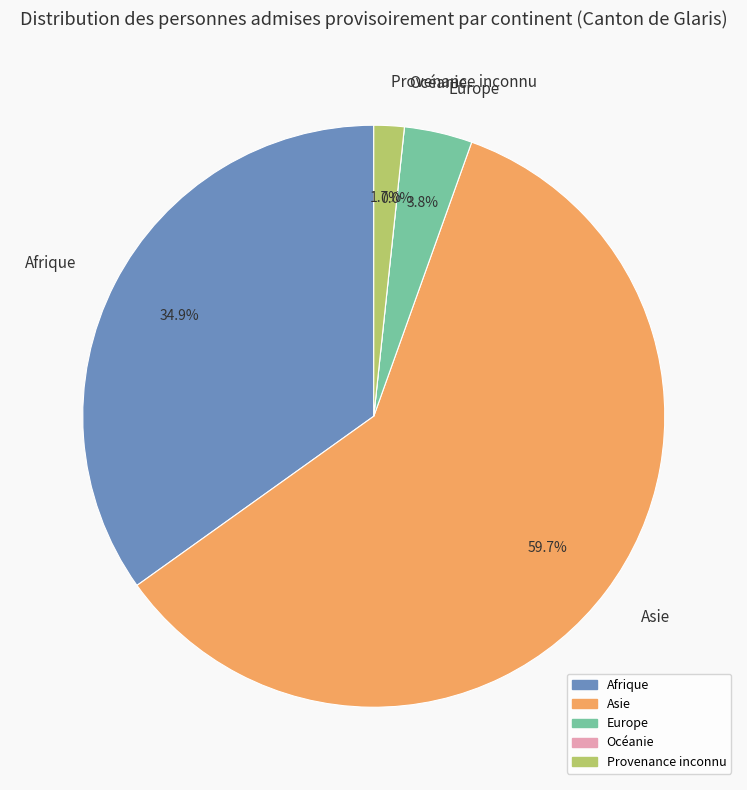

To the nearest percent, what is the combined percentage of Provenance inconnu and Afrique?

37%